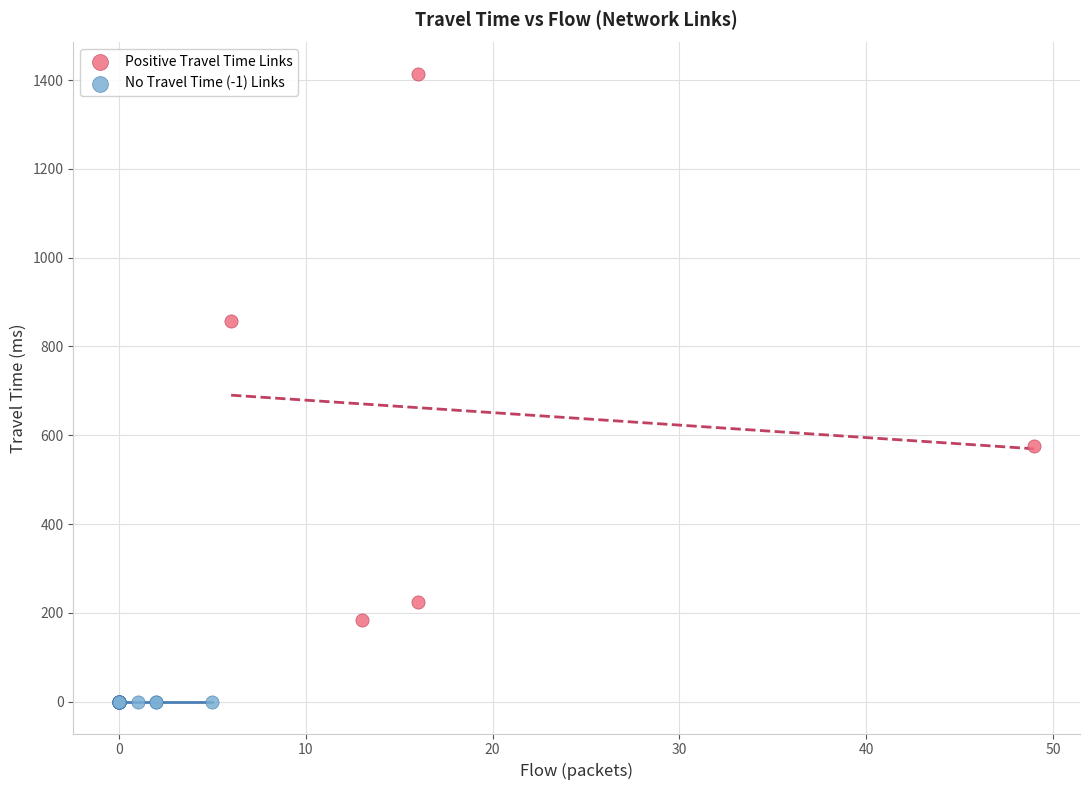

Which series contains the lowest Y value?

No Travel Time (-1) Links